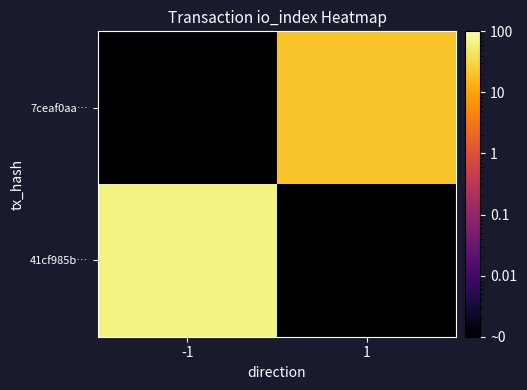

Which has a higher value, -1 or 1?

-1